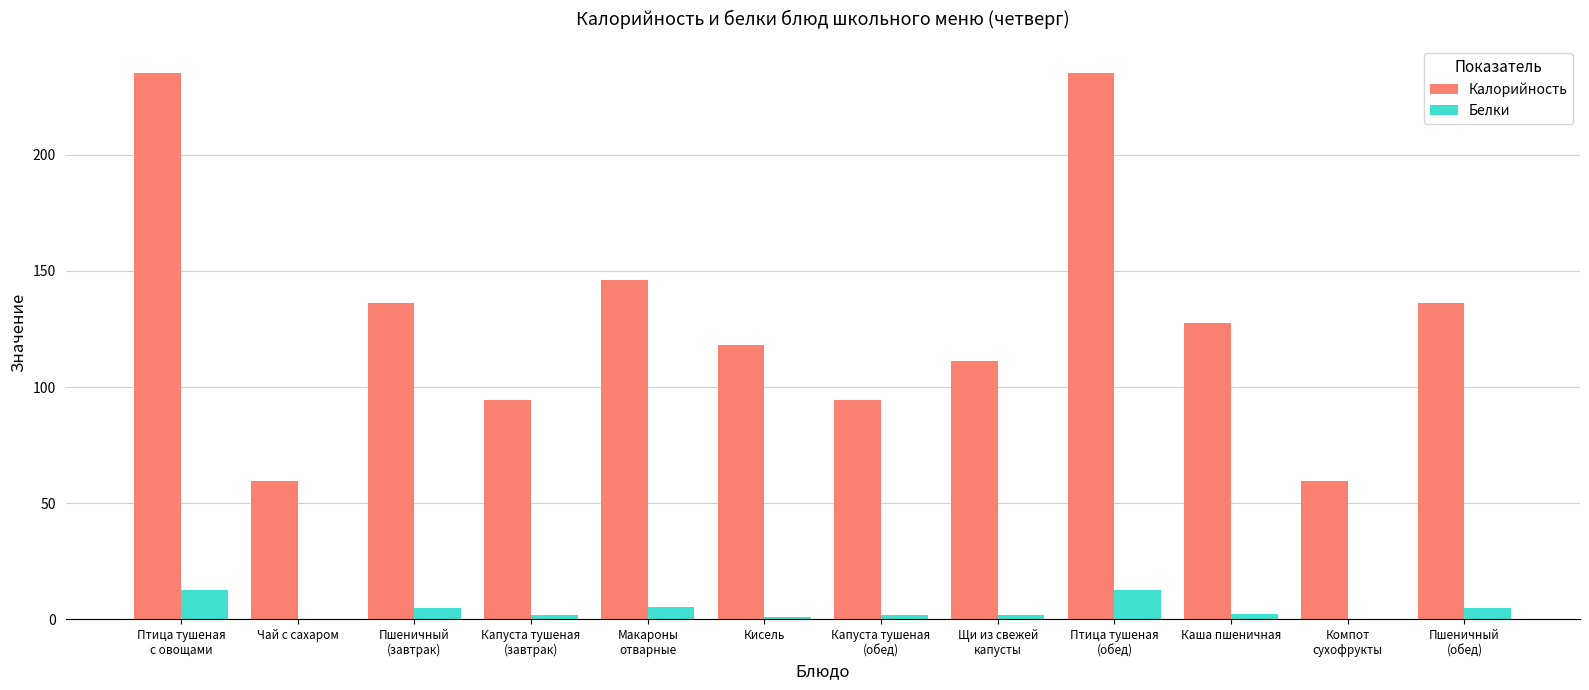

What is the difference between the Белки values at Щи из свежей
капусты and Капуста тушеная
(обед)?

0.1